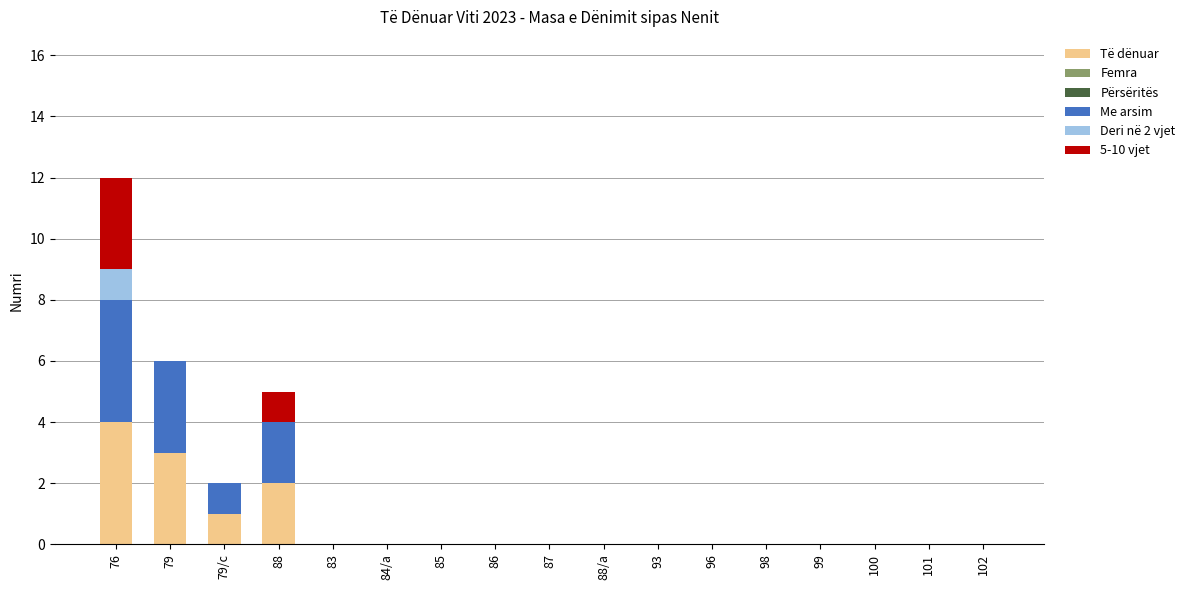

At which category is the sum across all series the highest?

76